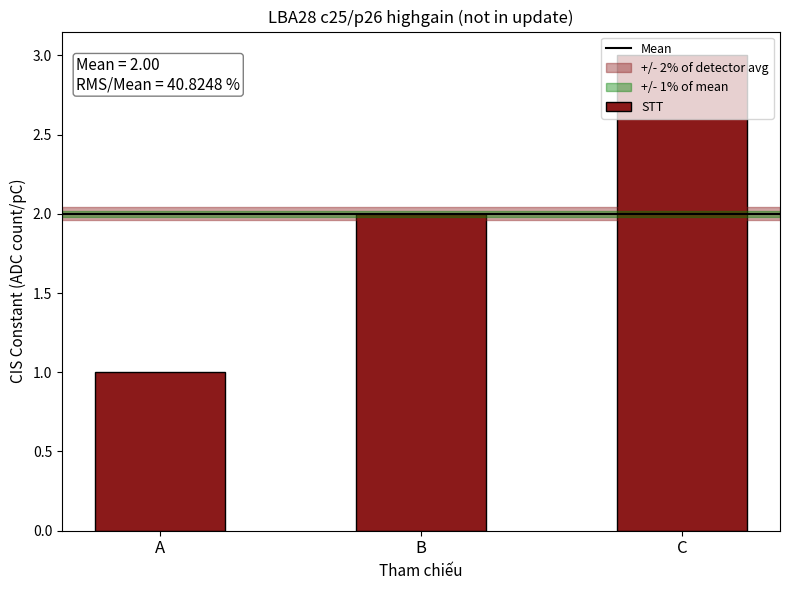

True or false: the data shows 1 at A.

True